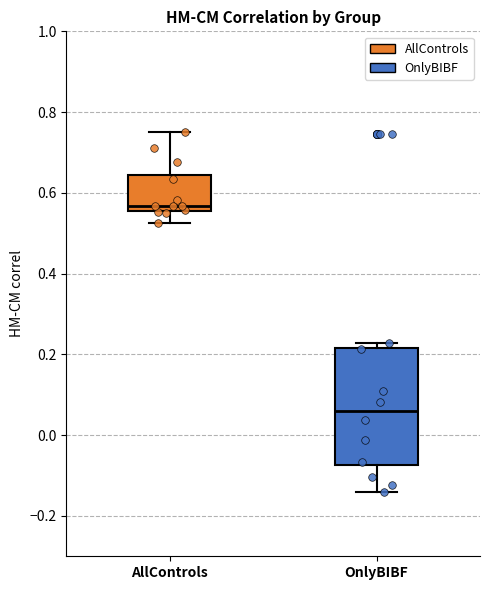

Where is the upper edge of the box for AllControls on the y-axis? The values are not printed on the chart, so give them approximately, as read against the axis.

0.64